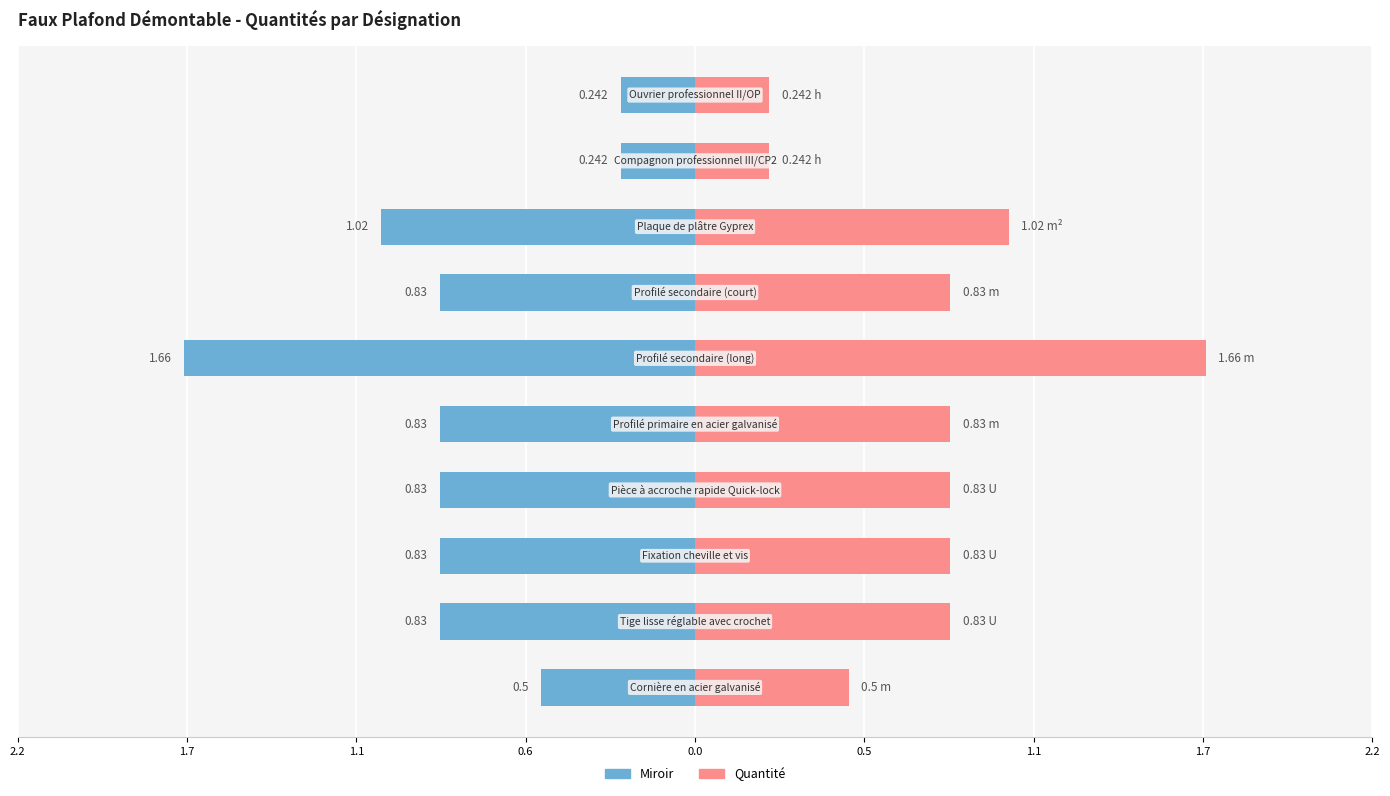

True or false: Quantité has a value of 1.1 at 0.0.

False